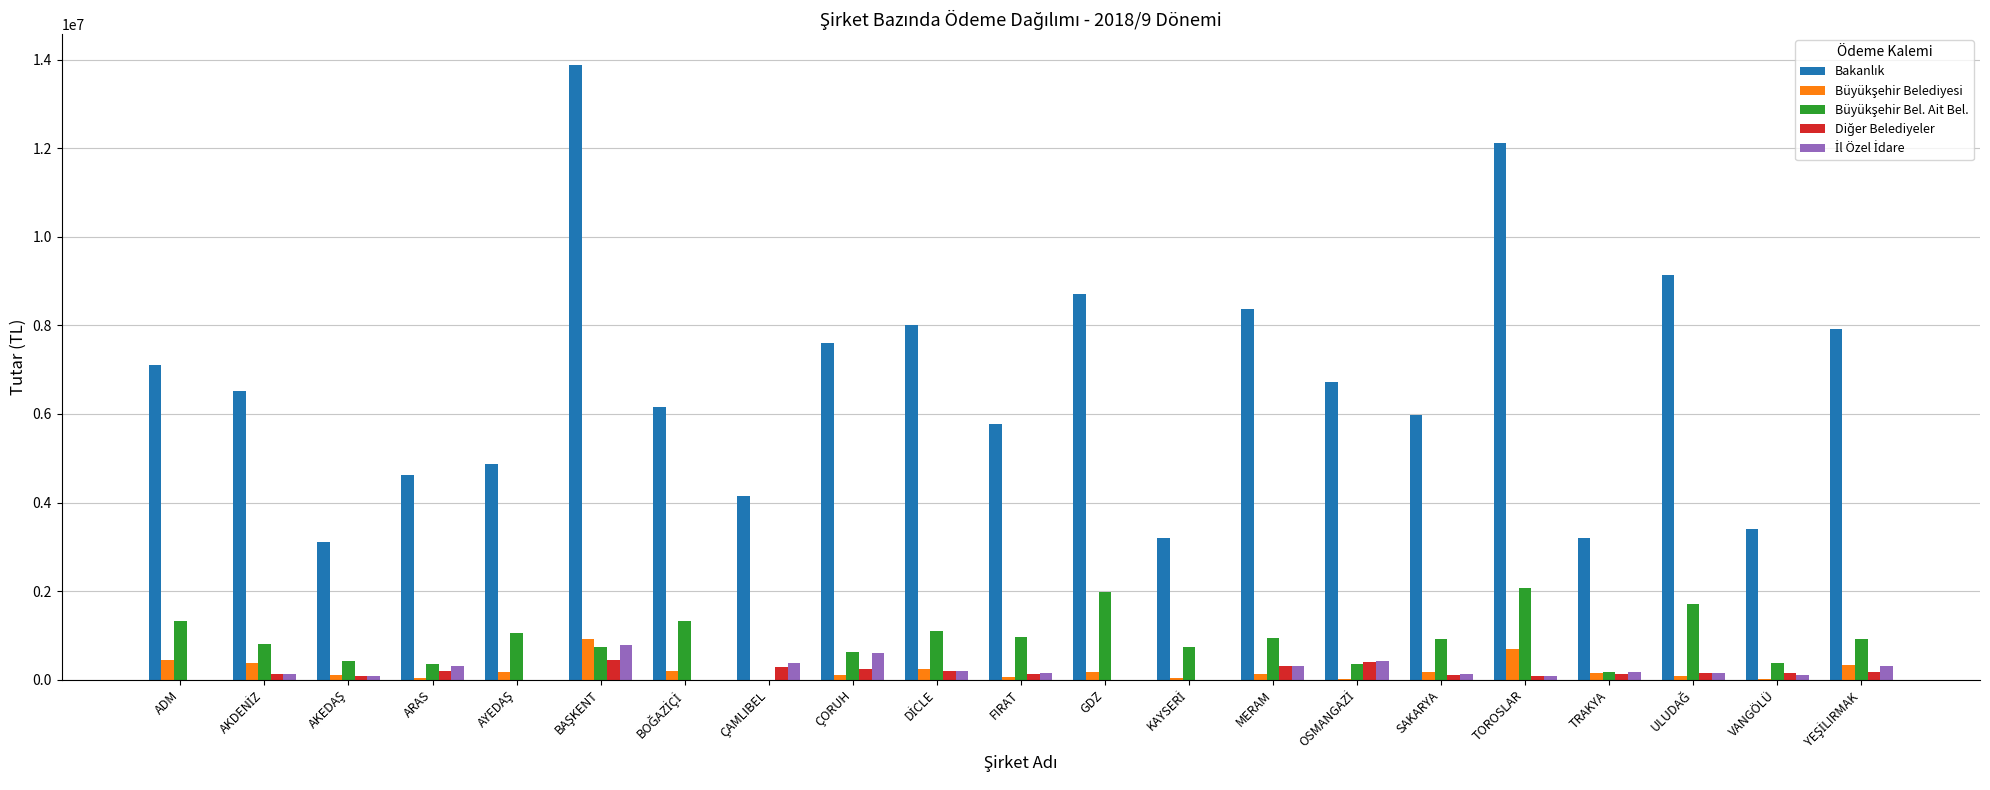

What is the greatest value displayed?

13884732.9